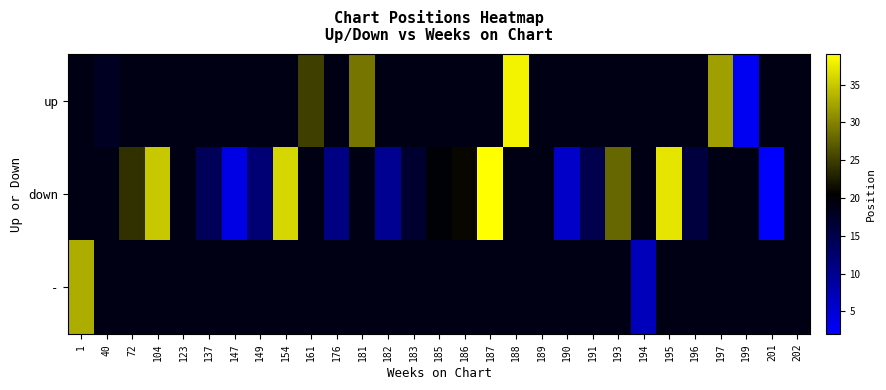

Reading right to left, what are all the values shown in this chart?

up: 202=19	201=19	199=3	197=32	196=19	195=19	194=19	193=19	191=19	190=19	189=19	188=38	187=19	186=19	185=19	183=19	182=19	181=29	176=19	161=25	154=19	149=19	147=19	137=19	123=19	104=19	72=19	40=18	1=19
down: 202=19	201=2	199=19	197=19	196=16	195=37	194=19	193=28	191=15	190=6	189=19	188=19	187=39	186=21	185=20	183=17	182=10	181=19	176=11	161=19	154=36	149=12	147=4	137=14	123=19	104=35	72=24	40=19	1=19
-: 202=19	201=19	199=19	197=19	196=19	195=19	194=7	193=19	191=19	190=19	189=19	188=19	187=19	186=19	185=19	183=19	182=19	181=19	176=19	161=19	154=19	149=19	147=19	137=19	123=19	104=19	72=19	40=19	1=33